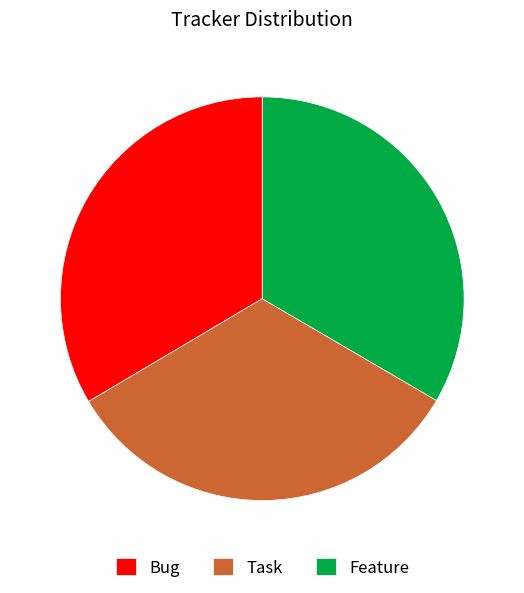

Is it true that Feature is 44% of the pie?

False